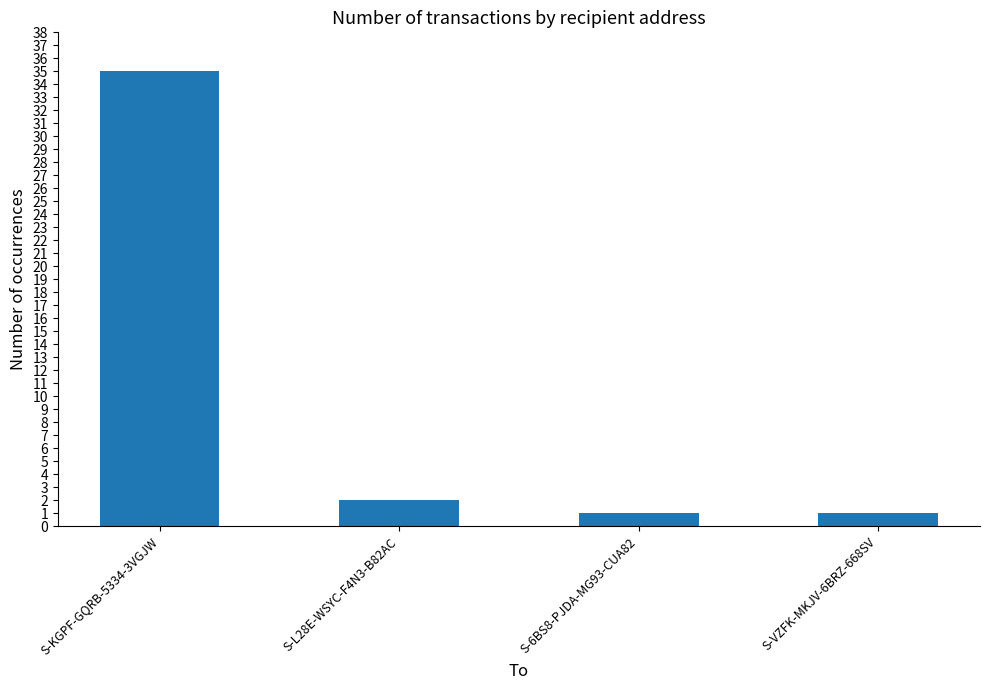

Between S-KGPF-GQRB-5334-3VGJW and S-6BS8-PJDA-MG93-CUA82, which is larger?

S-KGPF-GQRB-5334-3VGJW